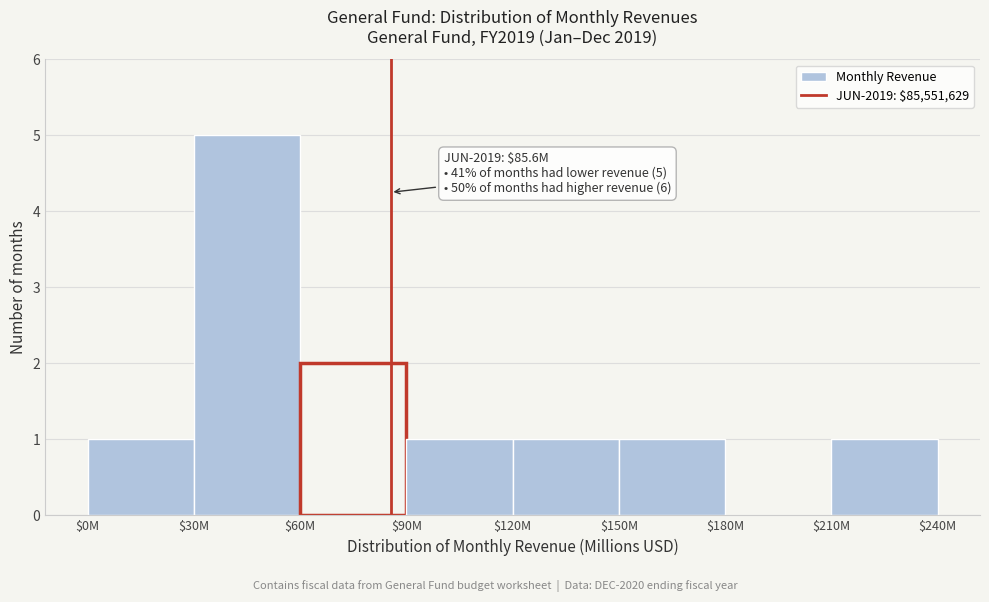

What is the greatest value displayed?

5